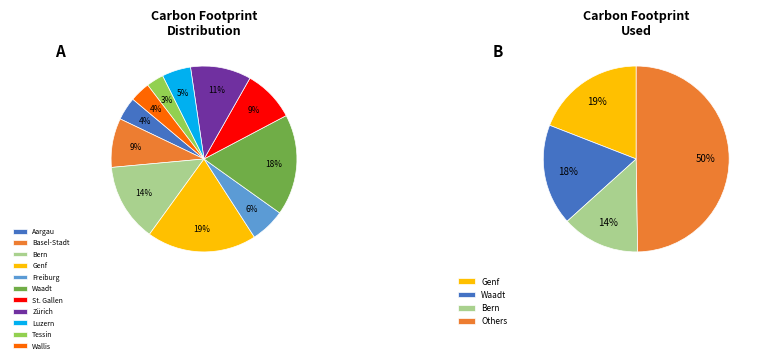

Which has a higher value, Tessin or Freiburg?

Freiburg